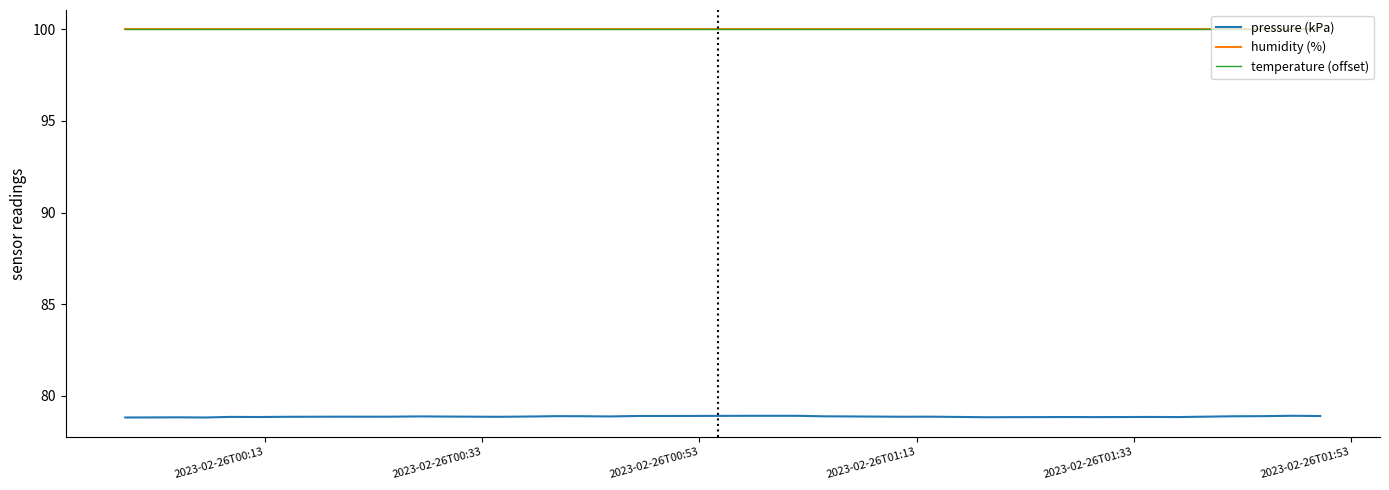

Is this an area chart (filled region under the line)?

No